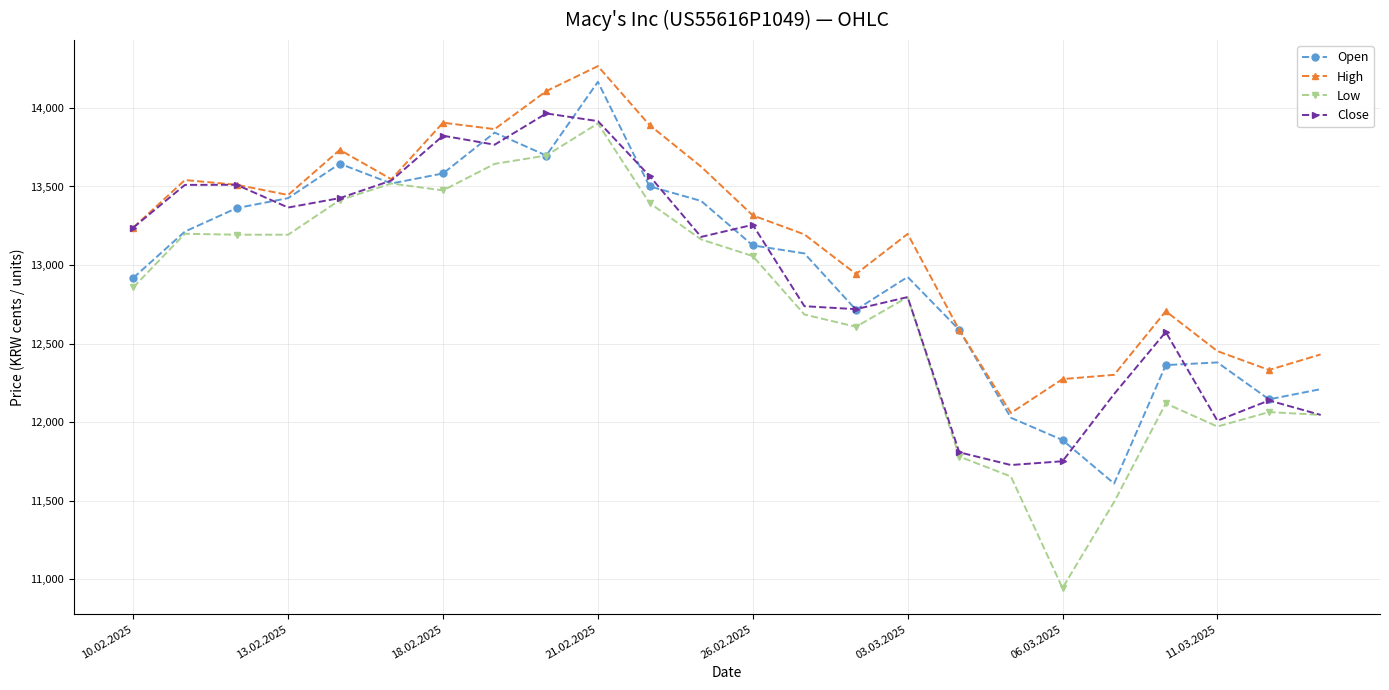

What is the maximum value shown in the chart?

14266